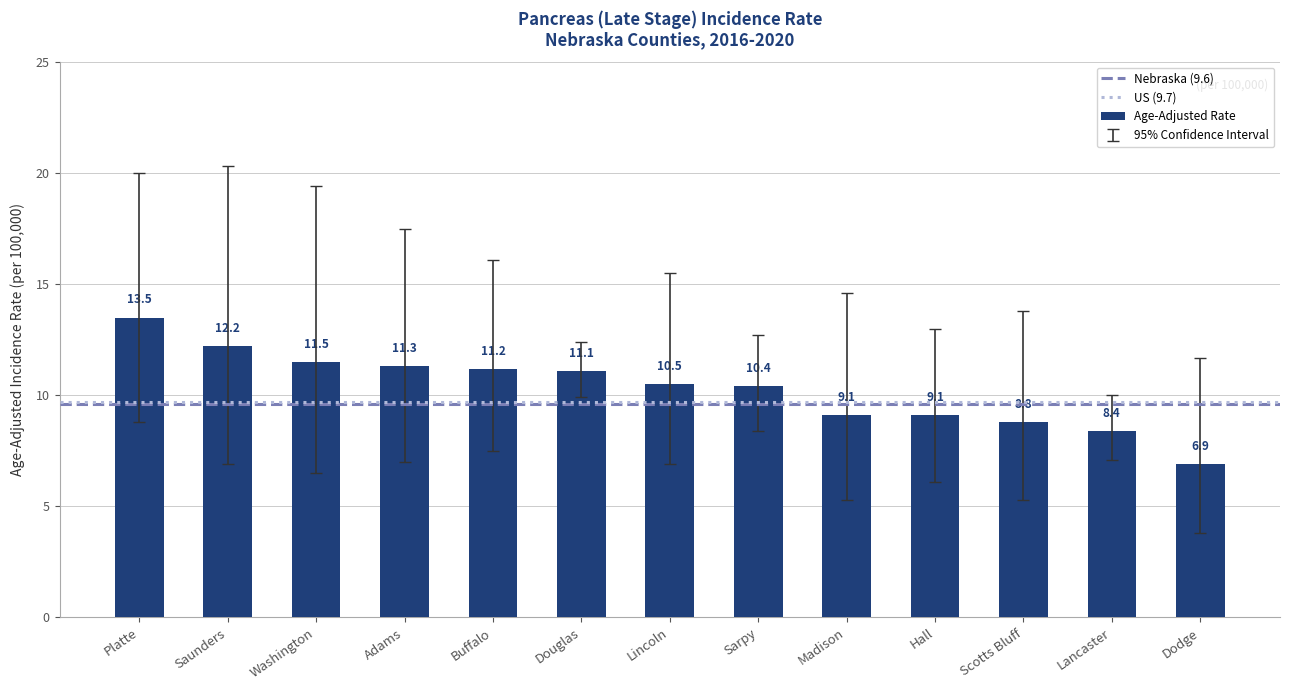

Approximately how many times larger is the value at Scotts Bluff compared to Lincoln?

0.8